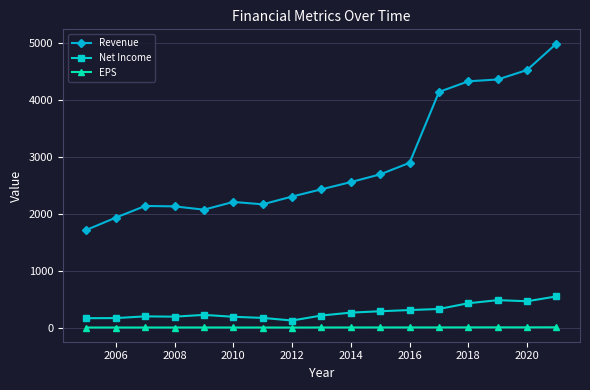

At how many categories does at least one series exceed 3188?

5